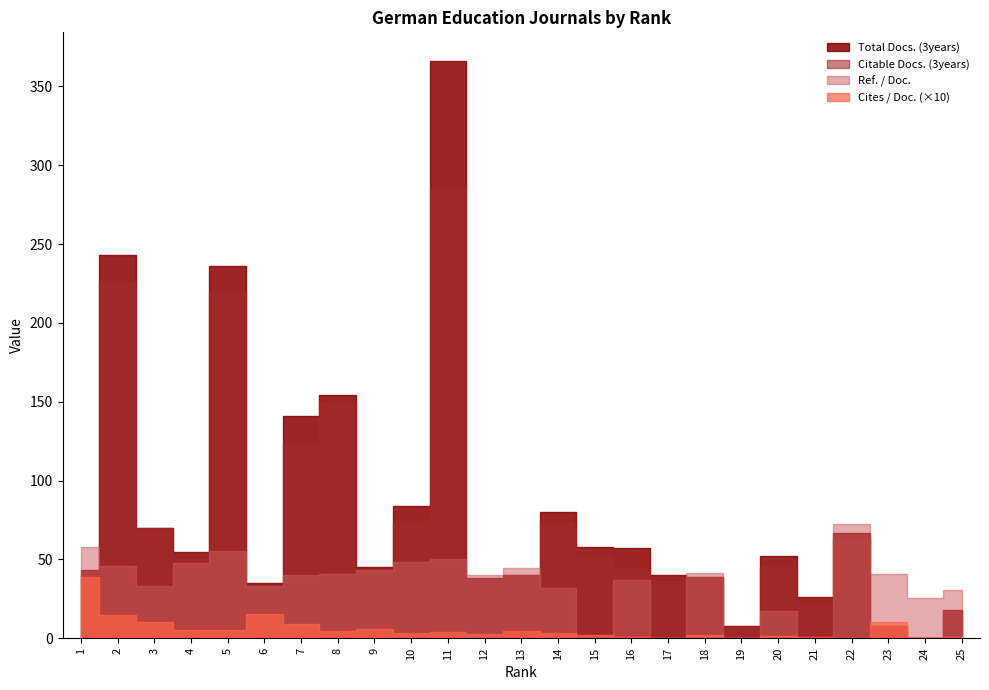

What value does the Ref. / Doc. series have at 23?

40.8